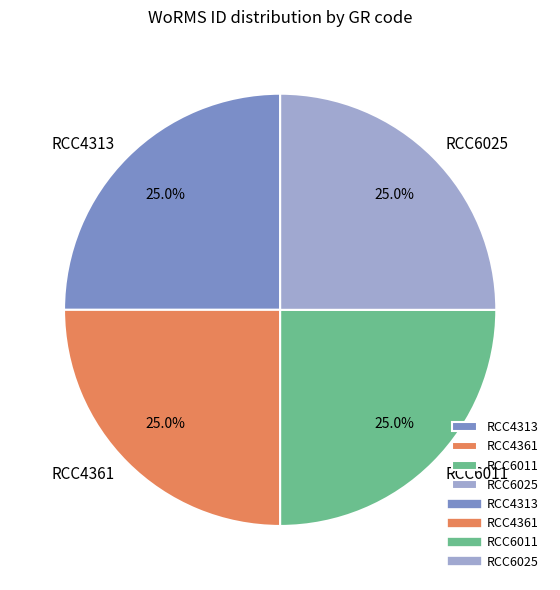

Count the number of slices in the pie.

4